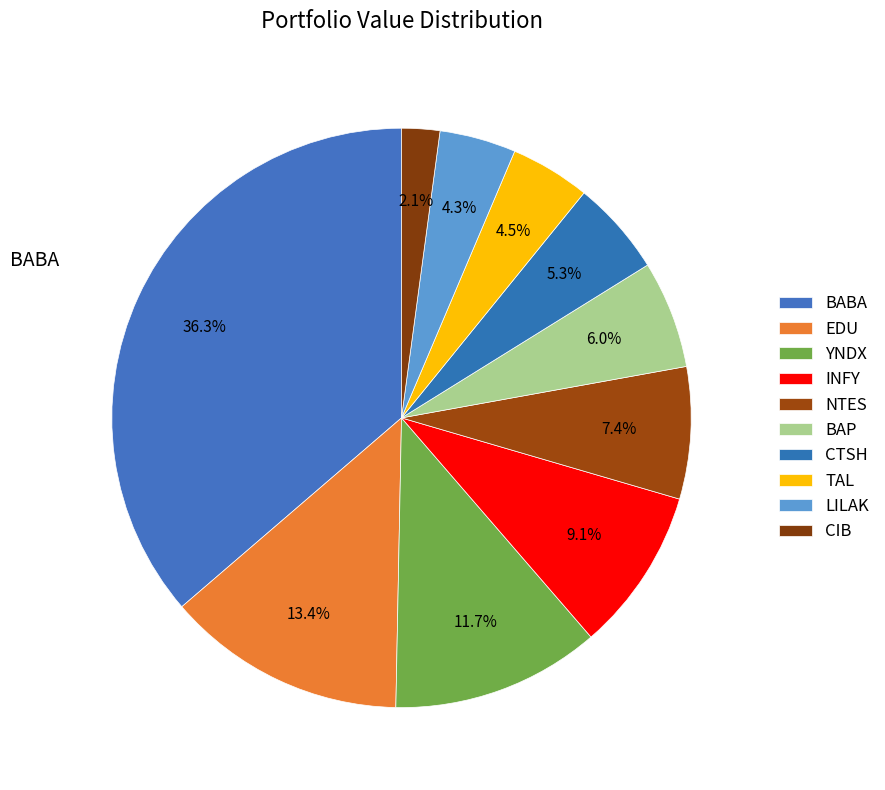

Count the number of slices in the pie.

10